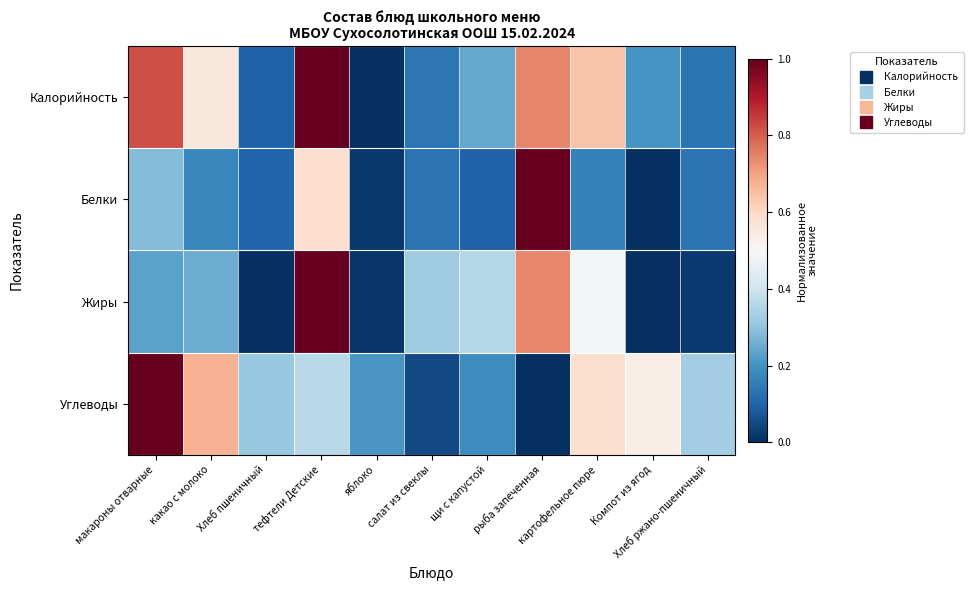

Which series has the largest total across all categories?

Калорийность